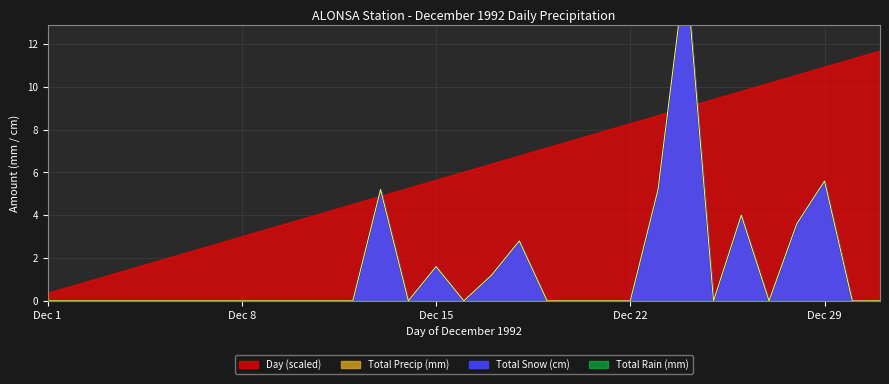

Where is the first local maximum for Total Precip (mm)?

13